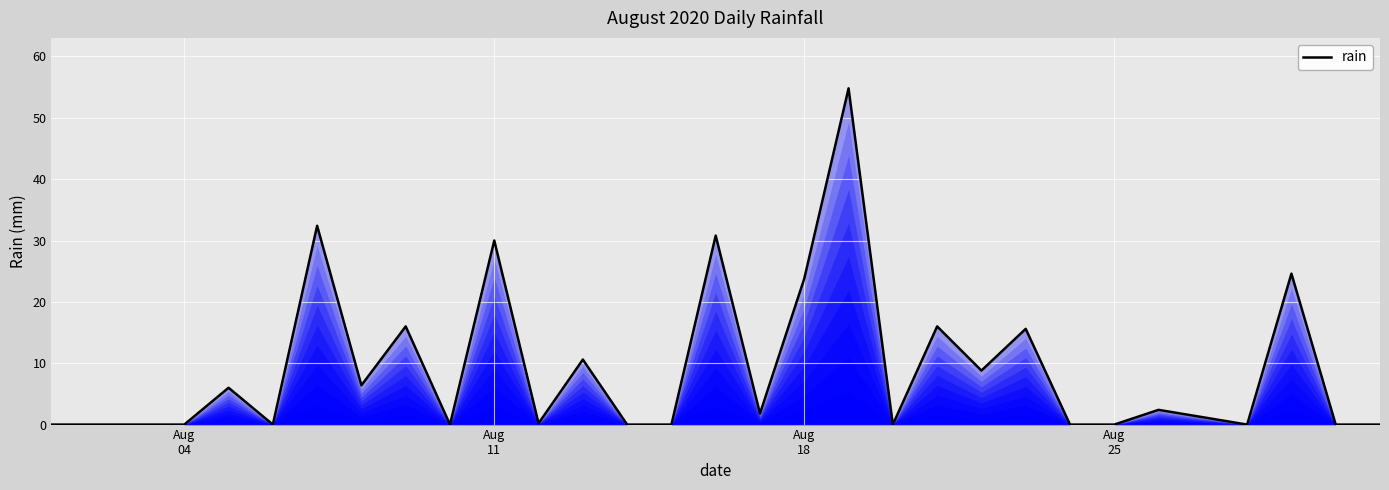

What is the greatest value displayed?

54.8